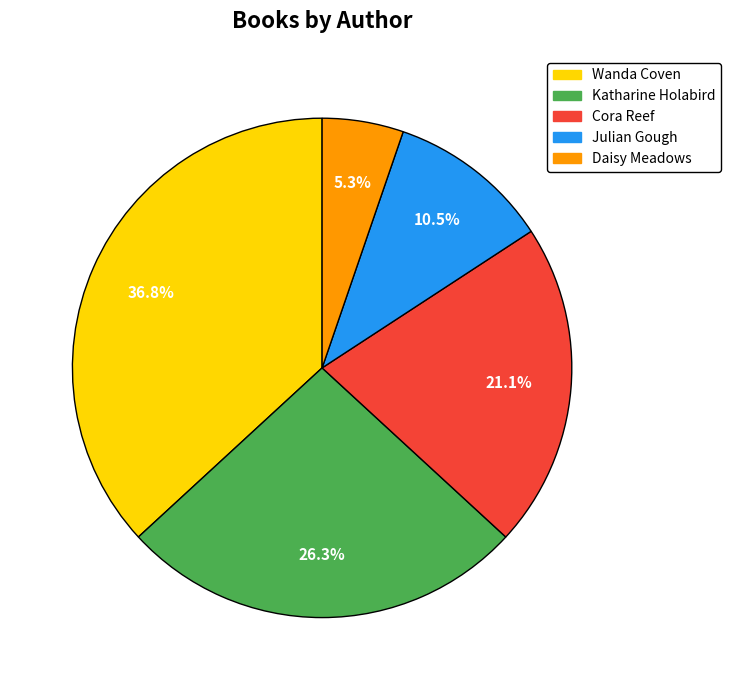

How many segments does this pie chart have?

5